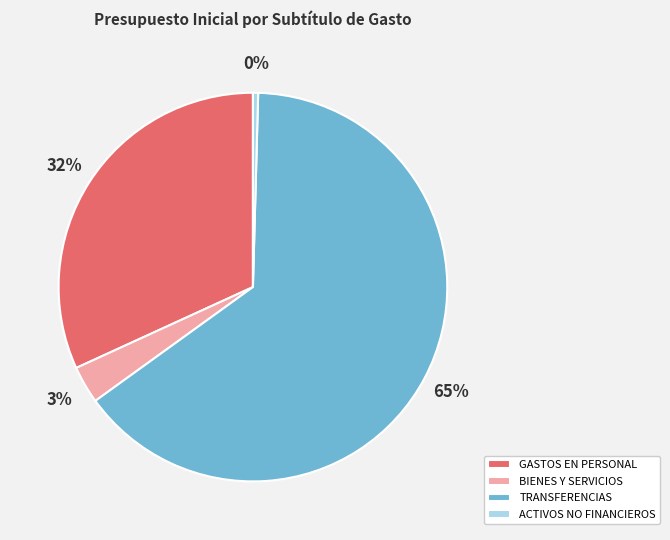

What is the majority slice?

TRANSFERENCIAS